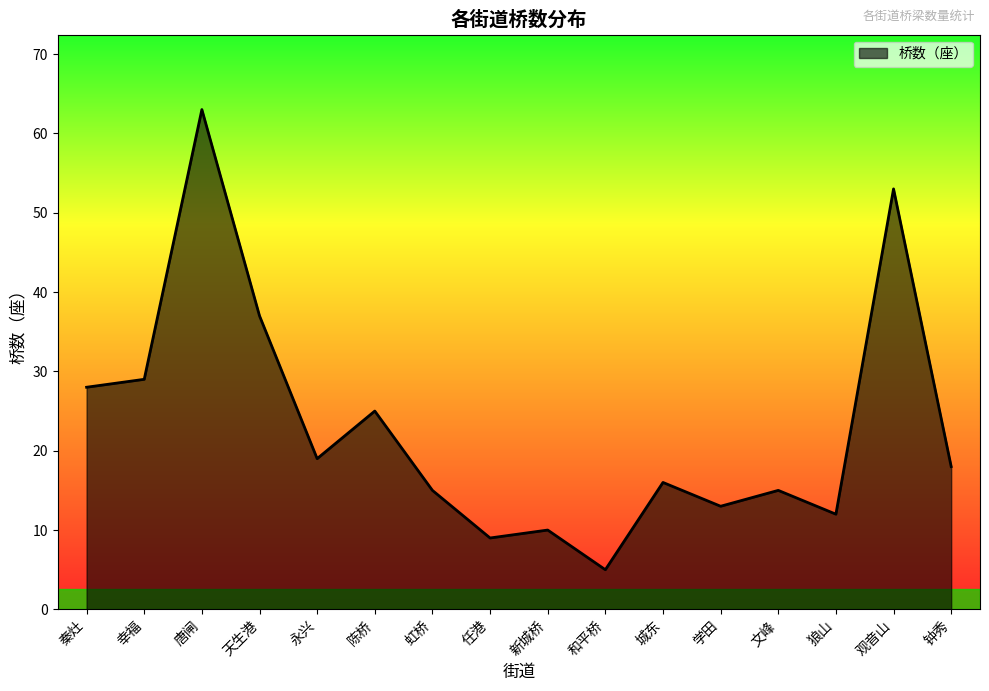

What is the difference between the second highest and second lowest values?

44